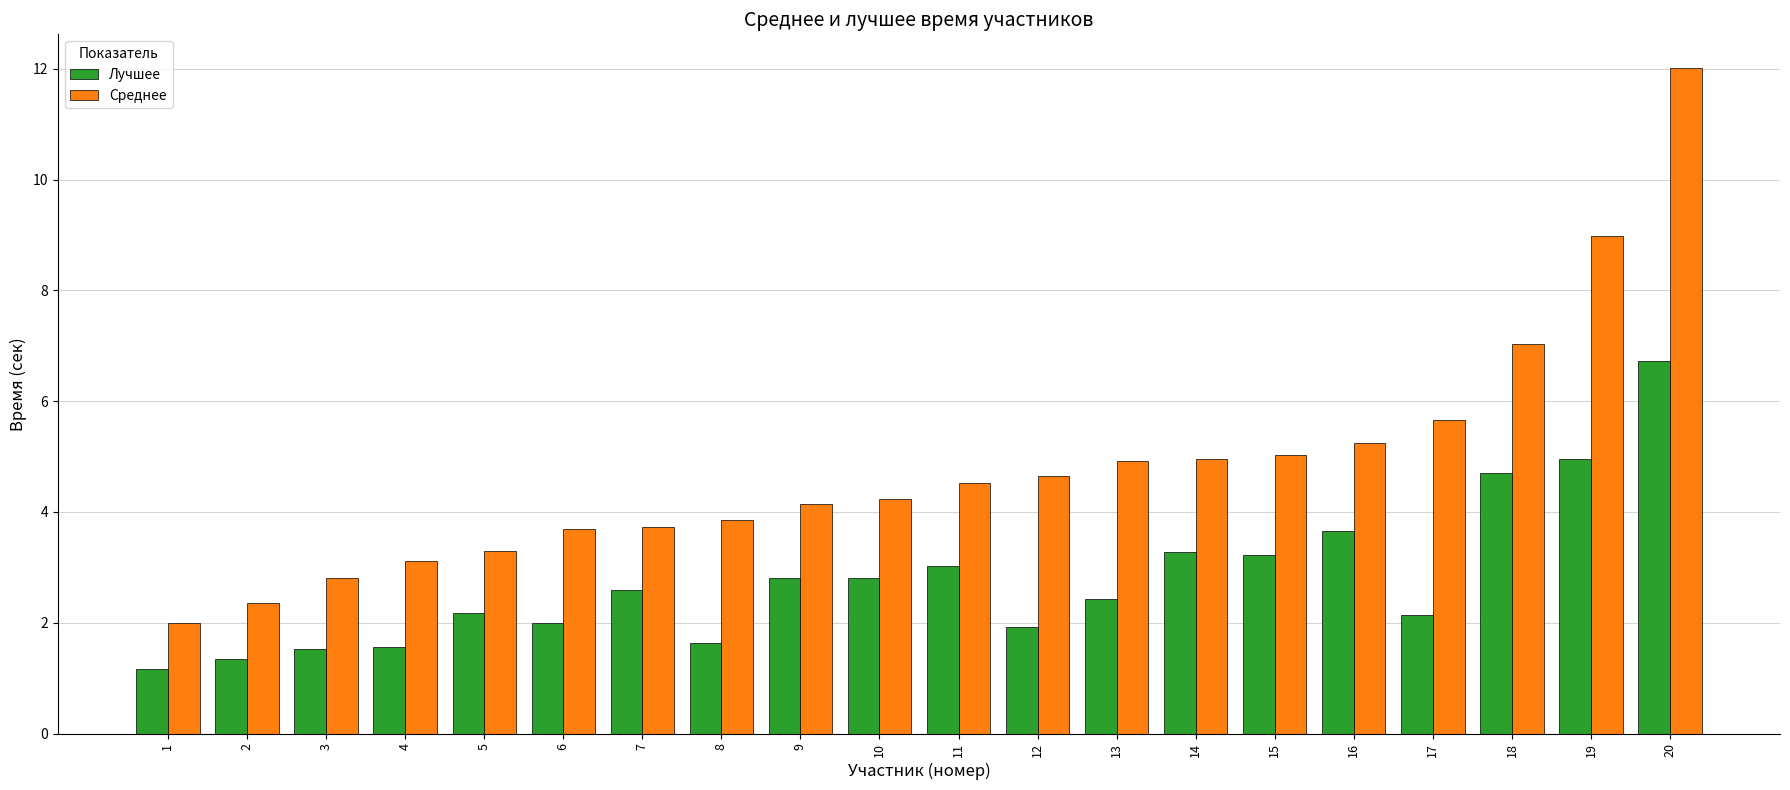

What is the approximate value of Лучшее at 4?

1.6